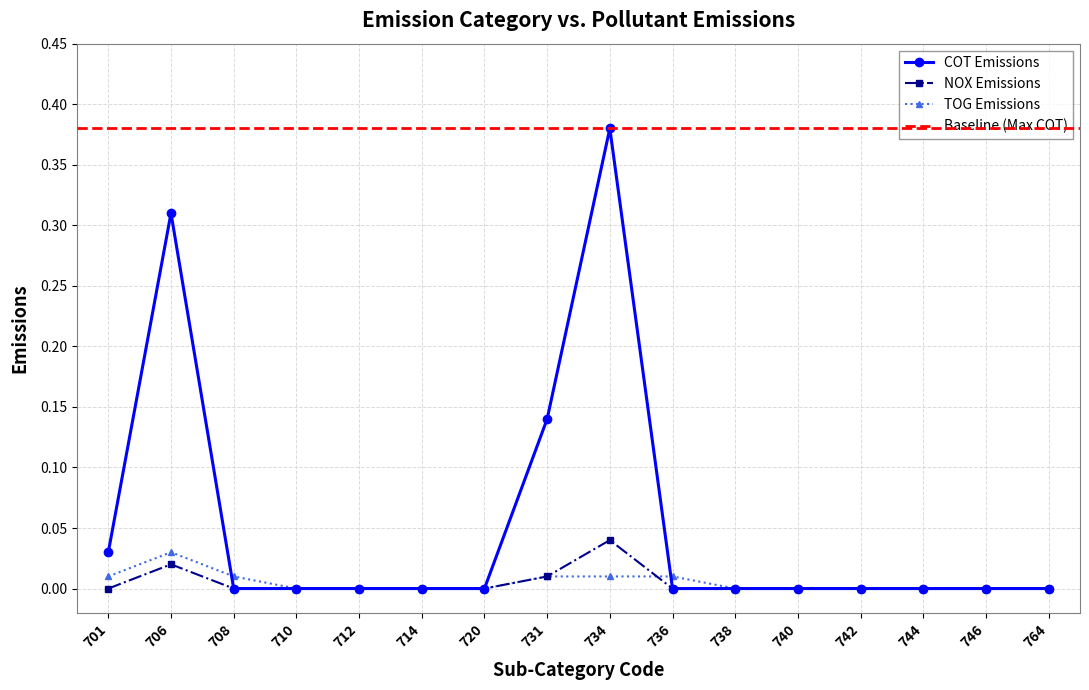

Which series has the largest range (max minus min)?

COT